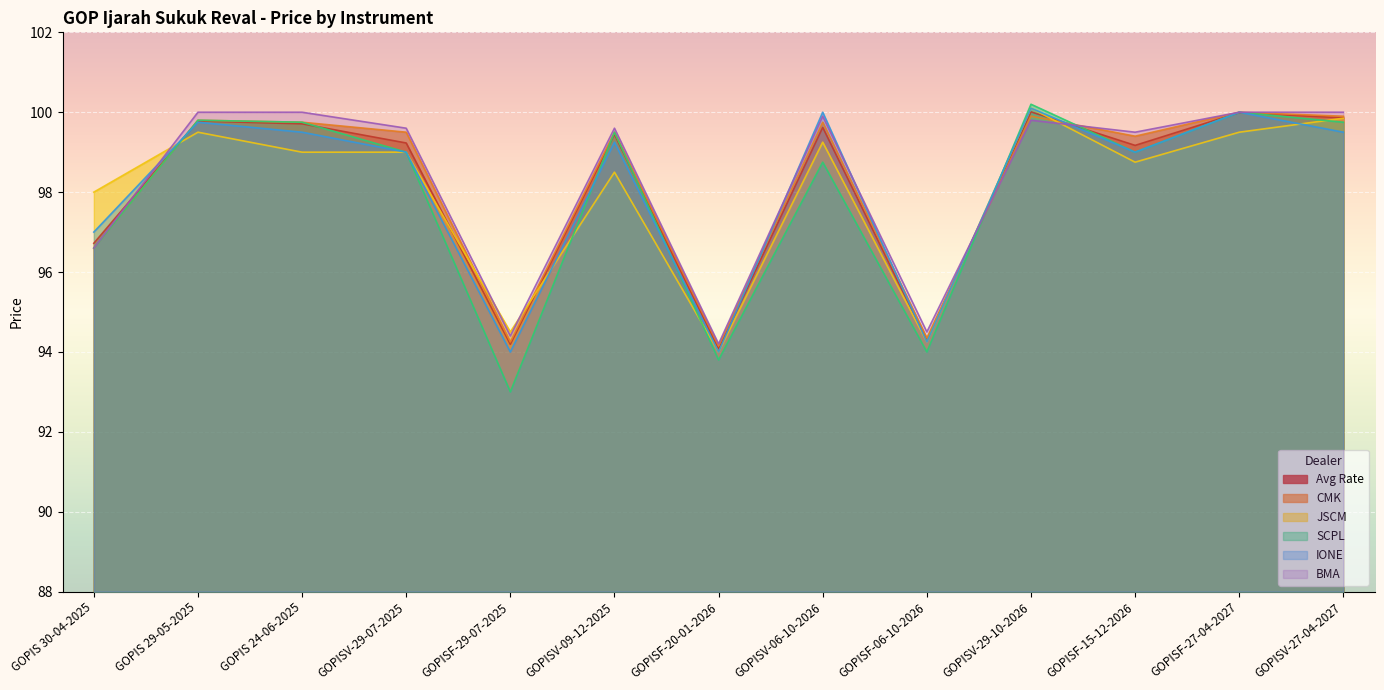

True or false: JSCM has a value of 144.2 at GOPIS 29-05-2025.

False